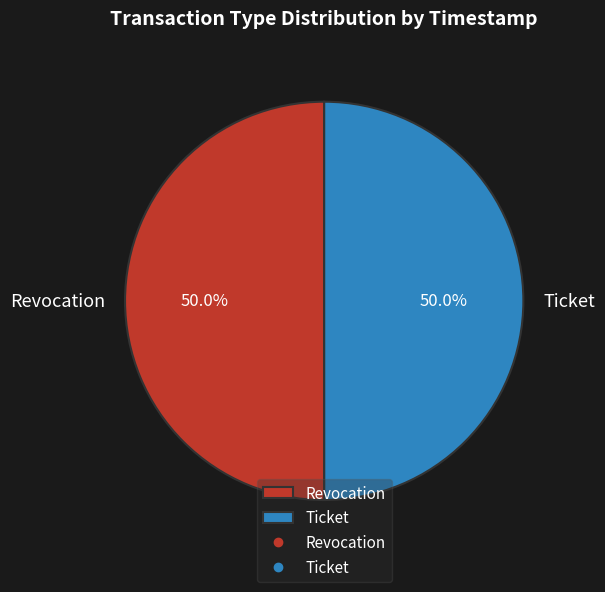

What percentage do Ticket and Revocation together represent?

100.0%